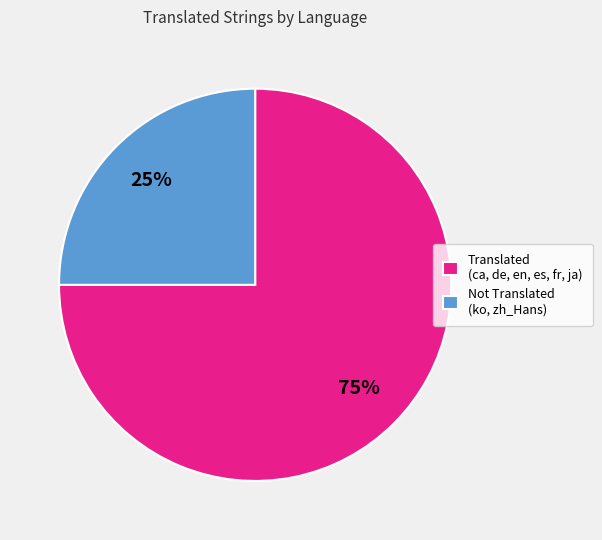

Is the sum of Translated (ca, de, en, es, fr, ja) and Not Translated (ko, zh_Hans) greater than half?

Yes